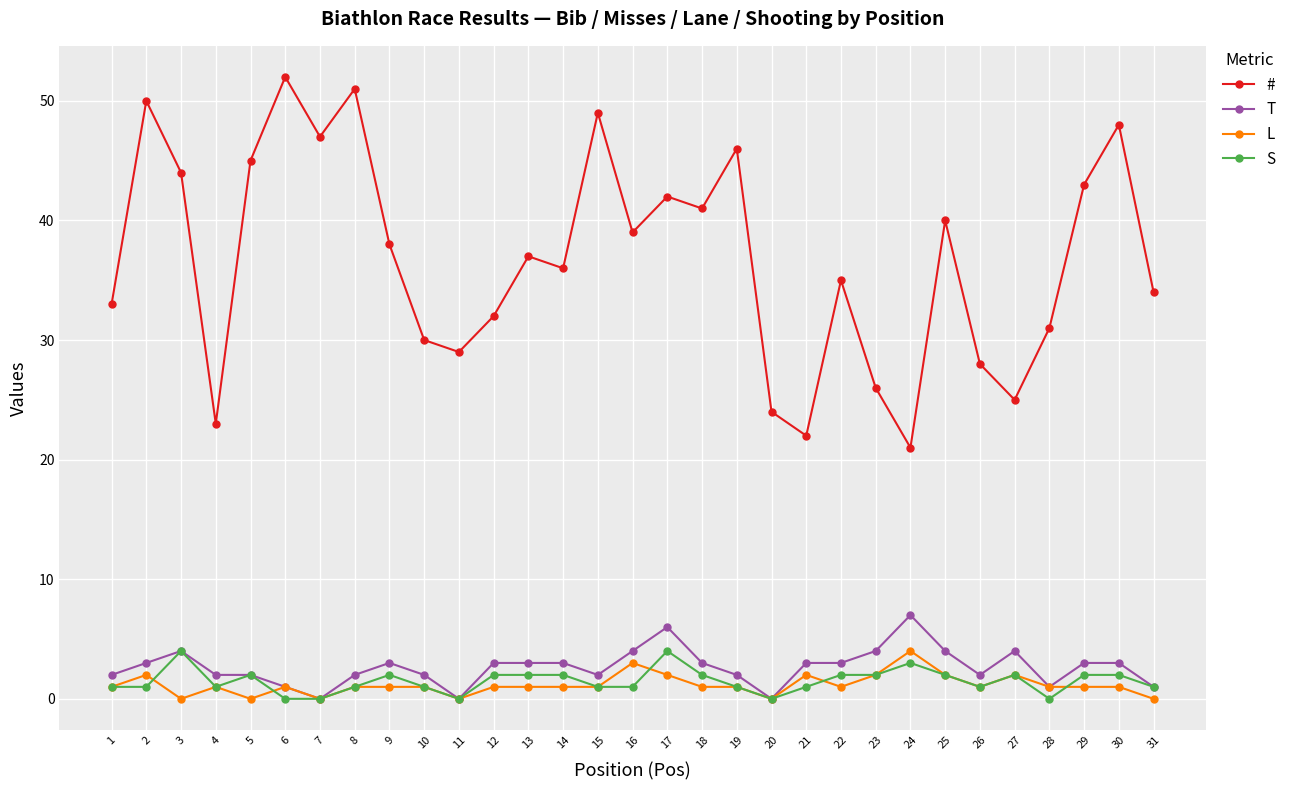

What is the sum of the L values at 16 and 17?

5